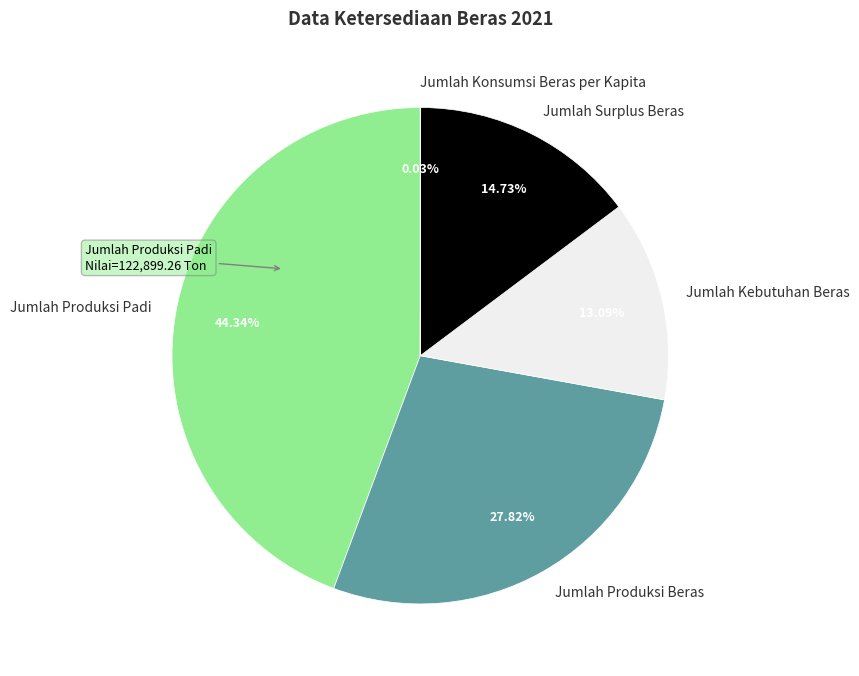

What percentage is the Jumlah Produksi Beras slice, to the nearest percent?

28%